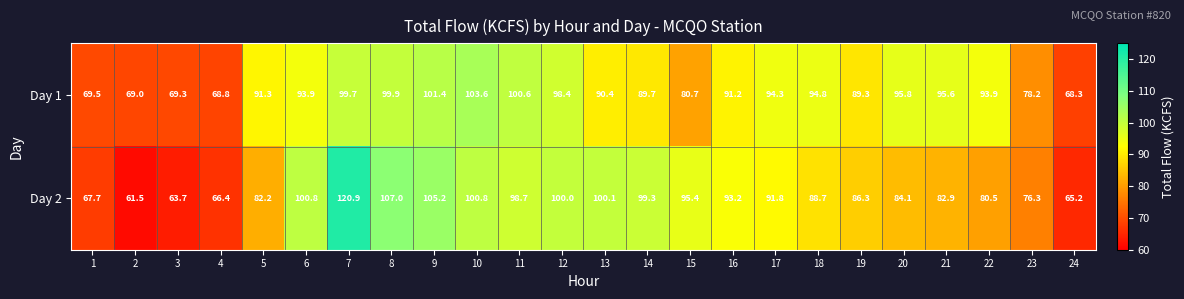

Where does the Day 2 series first go above 91?

6